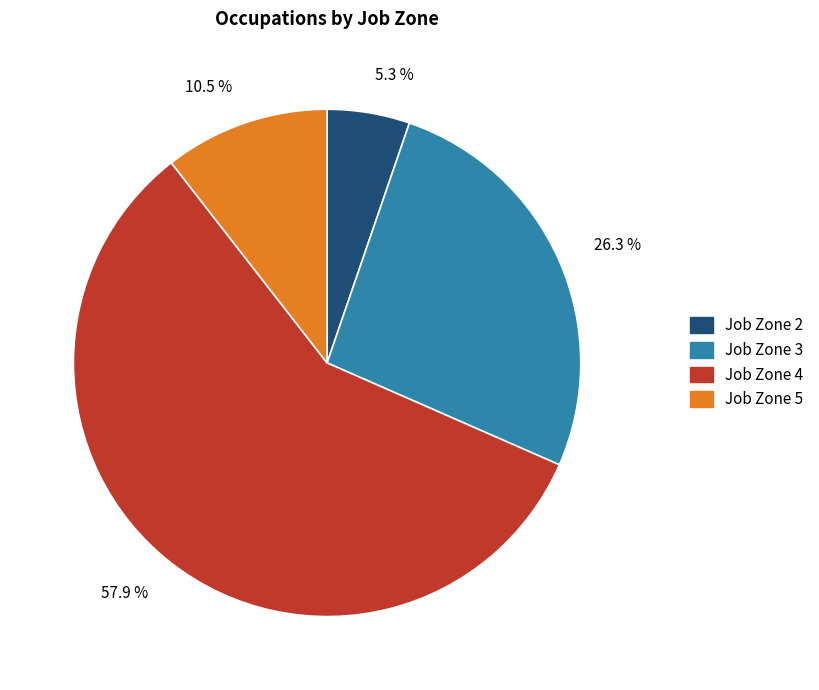

Which category has the biggest portion of the pie?

Job Zone 4